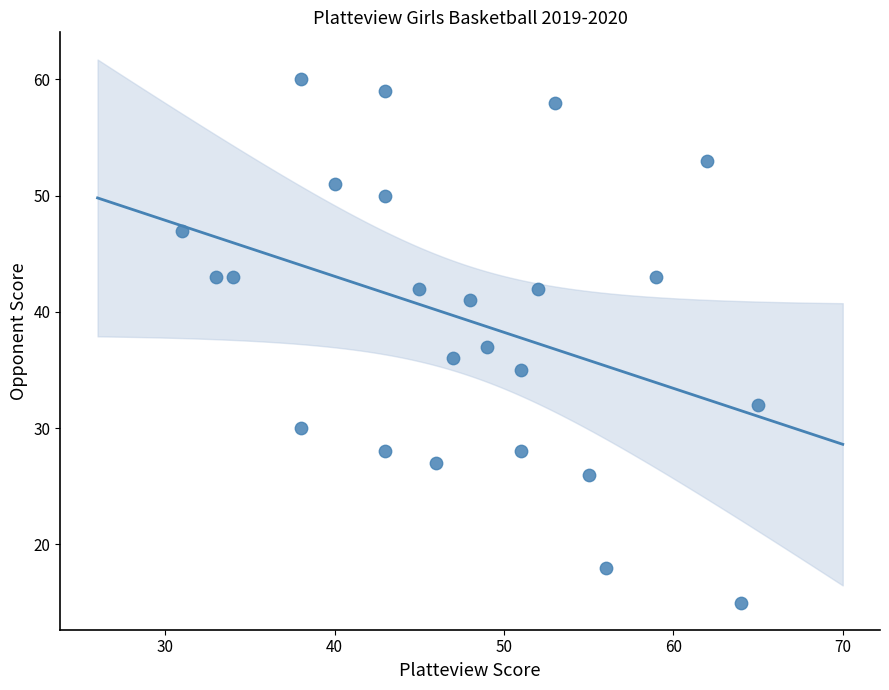

What is the range of X values (max minus min)?

34